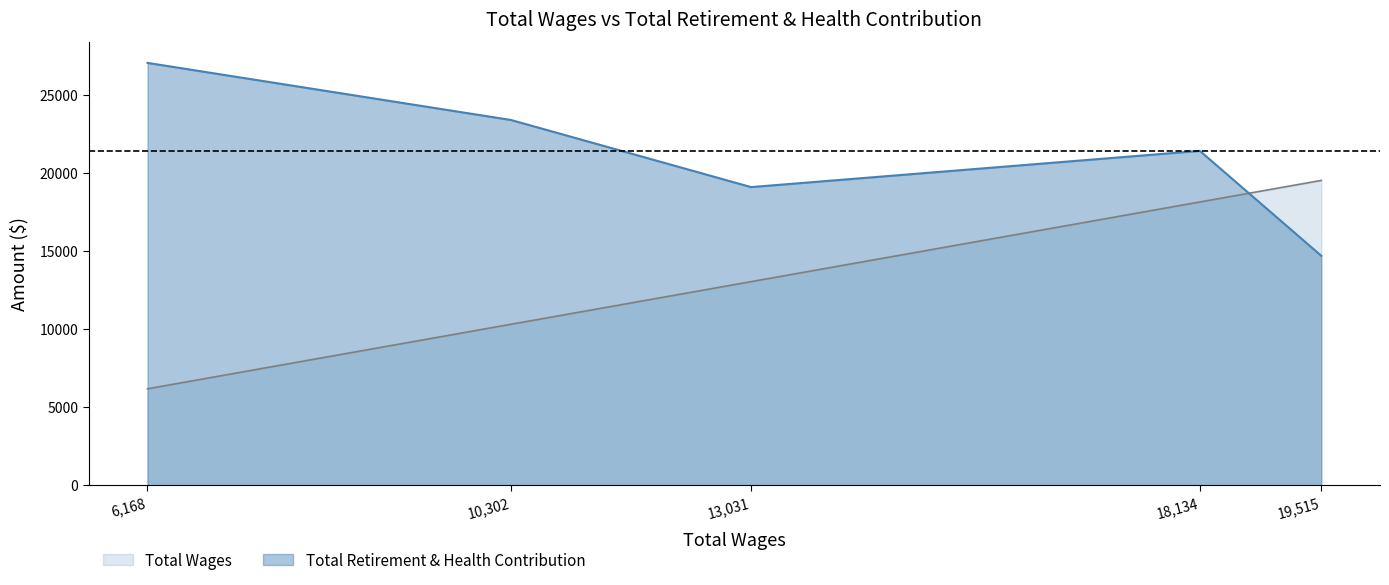

Does the chart have visible grid lines?

No